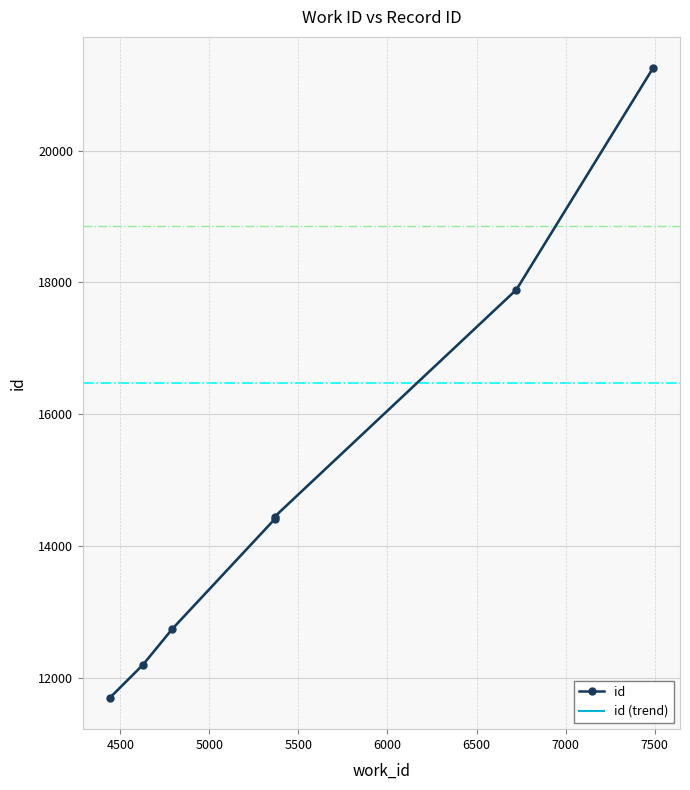

What is the average value?

14945